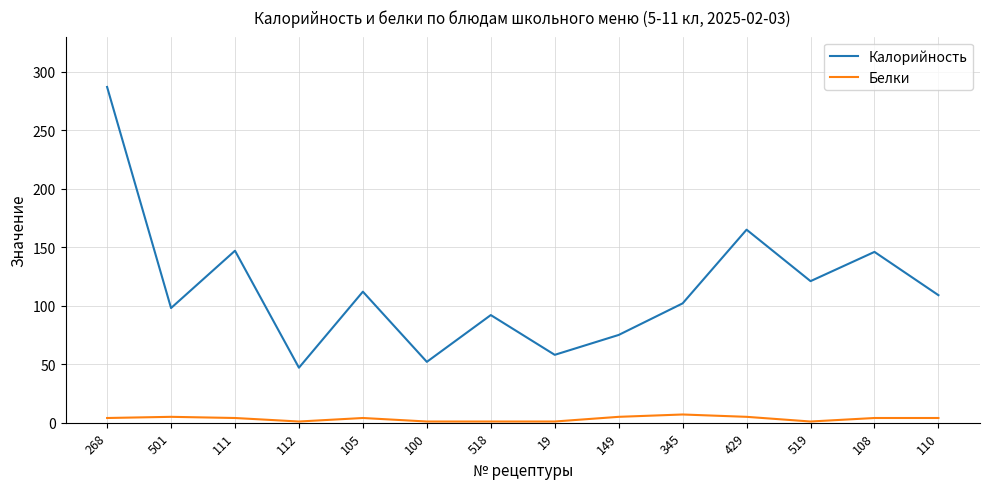

What is the sum of all Белки values?

47